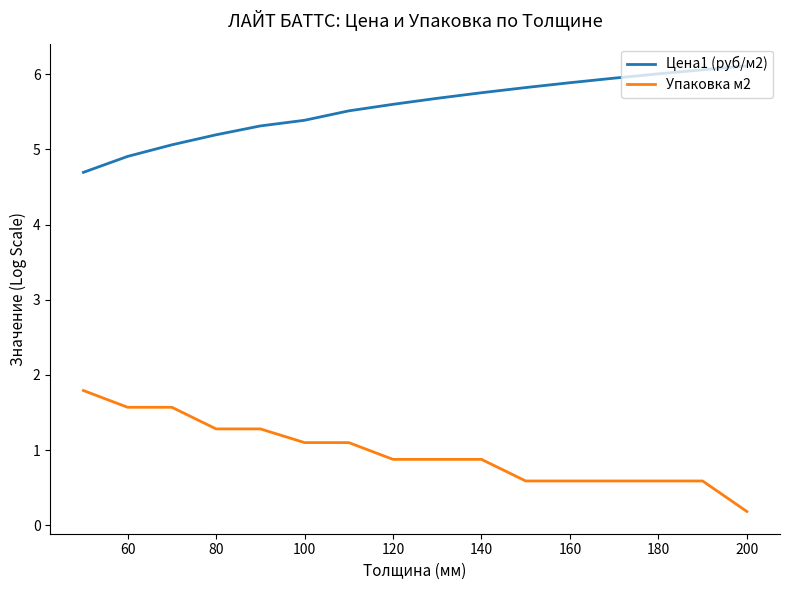

How many categories are shown in the chart?

16